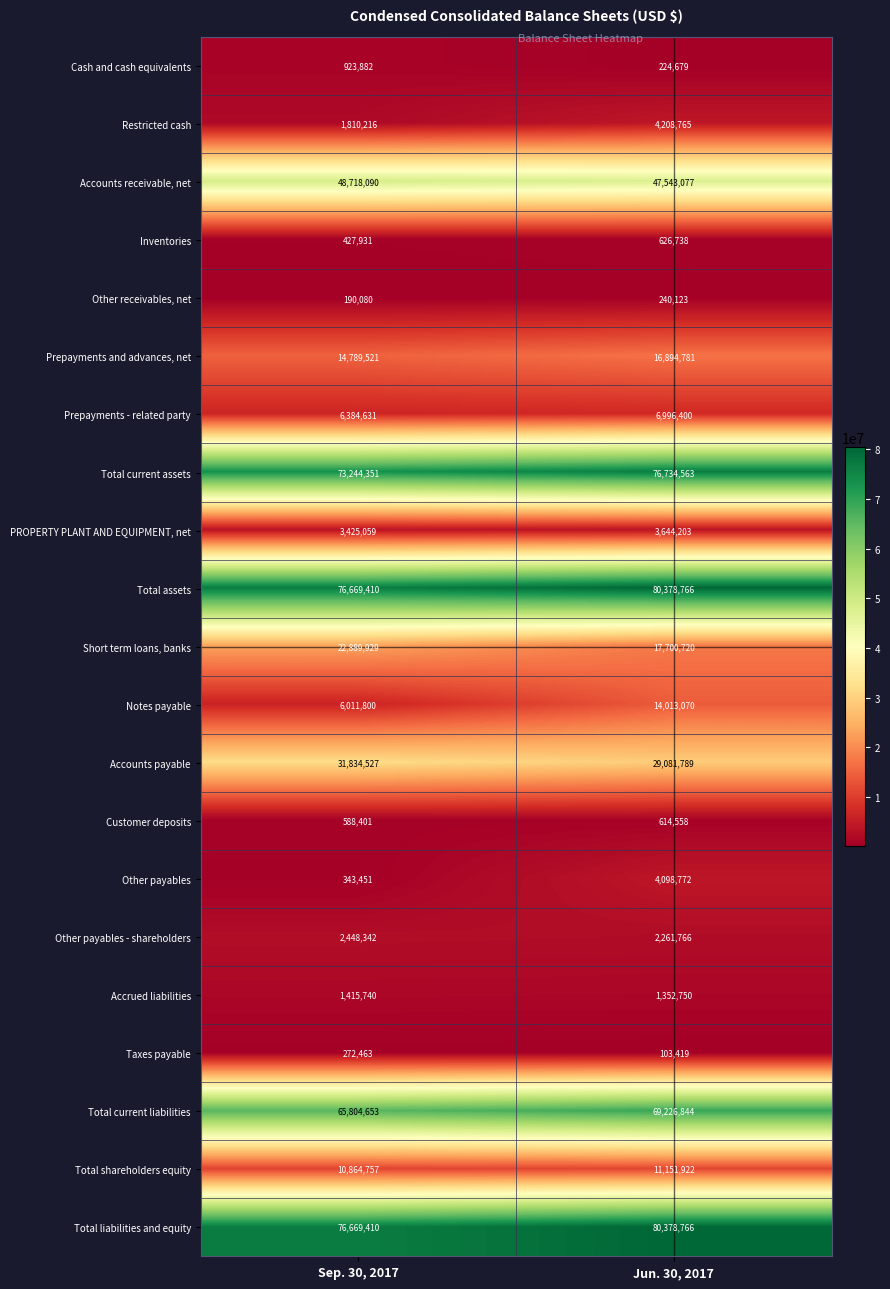

Between Sep. 30, 2017 and Jun. 30, 2017, which series saw the biggest shift?

Notes payable